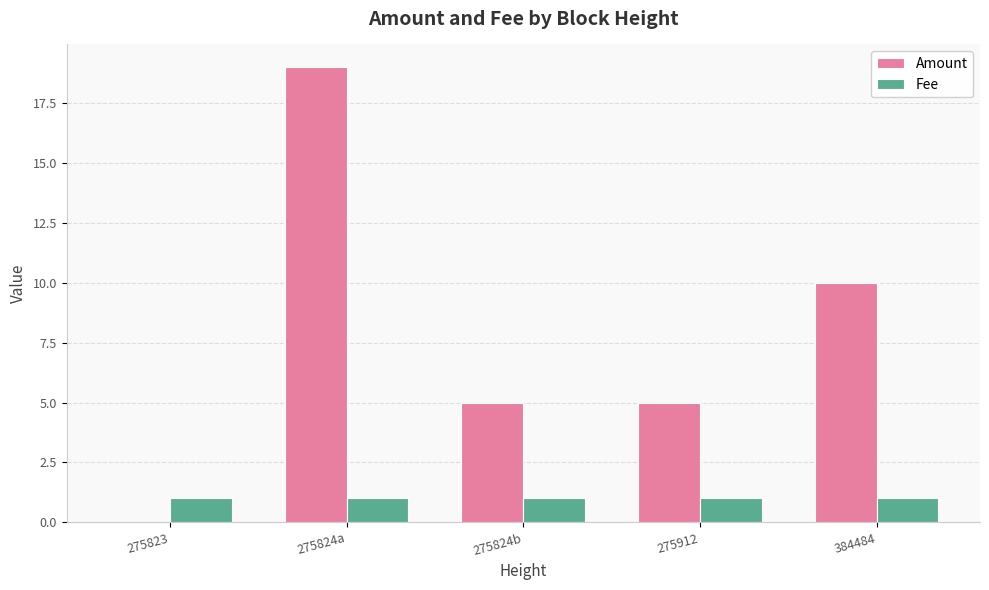

At which category is the sum across all series the highest?

275824a